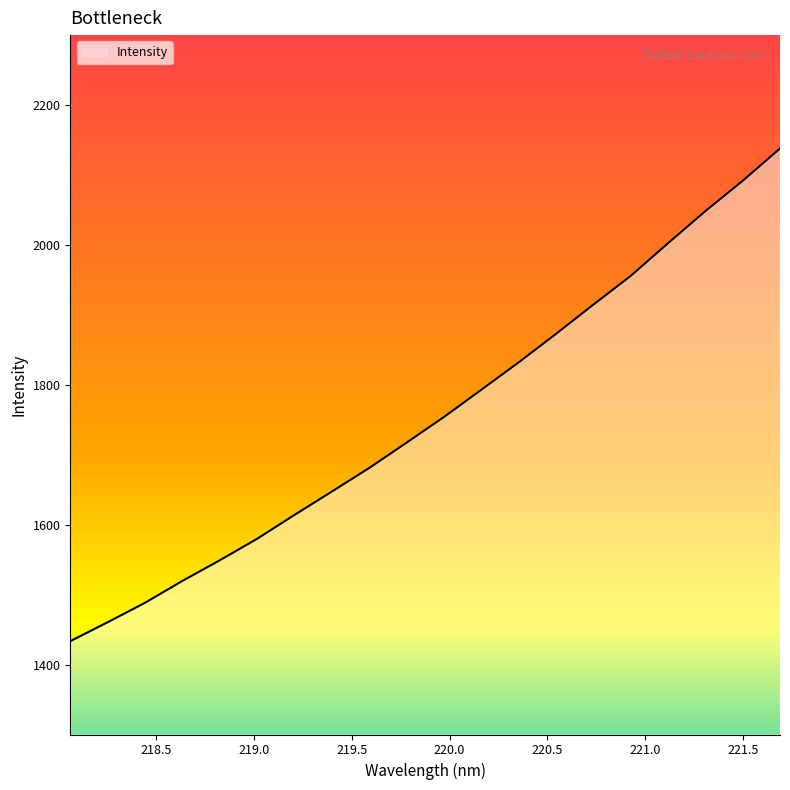

What is the minimum value shown in the chart?

1433.4